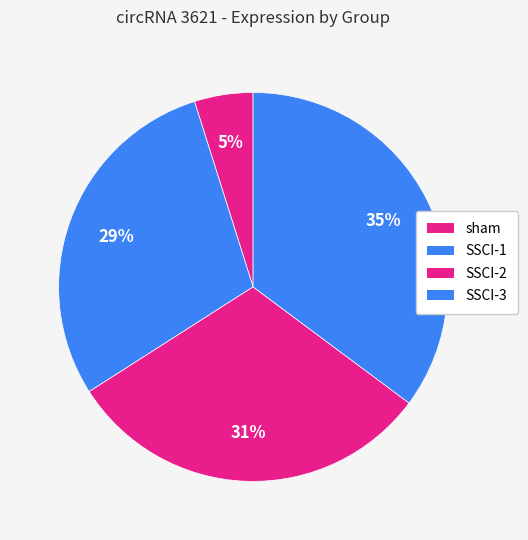

What is the largest slice in the pie chart?

SSCI-3